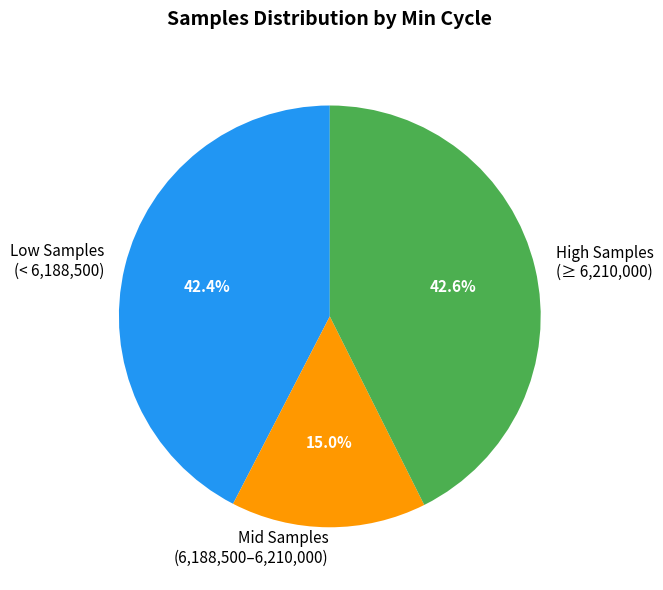

How many slices are in this pie chart?

3